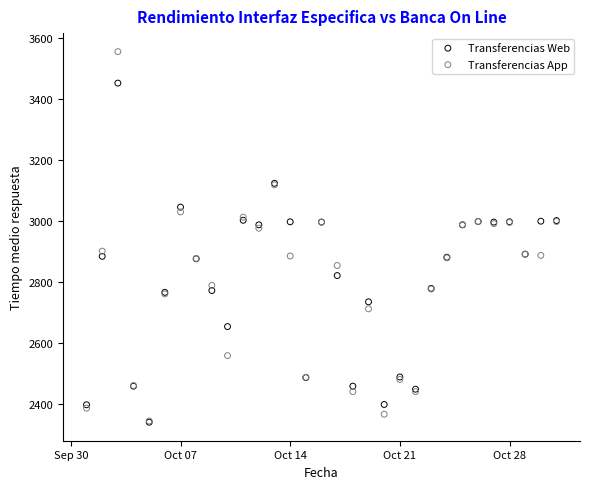

Which series reaches the maximum Y coordinate?

Transferencias App